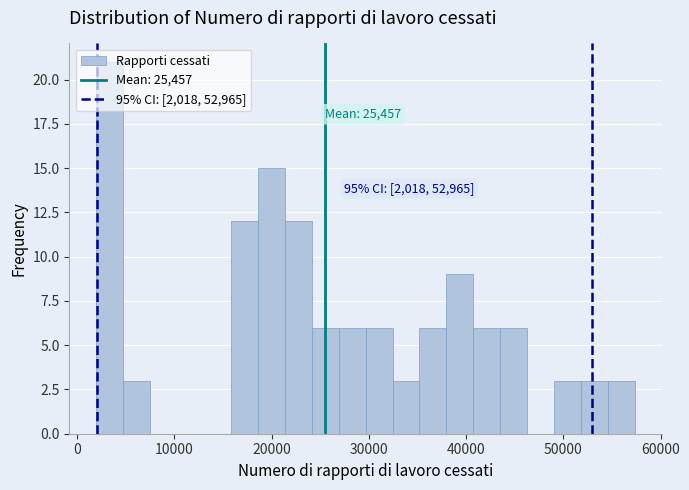

Around what value on the x-axis is the tallest bar? Give the approximate position of its centre, as read against the axis.

3000